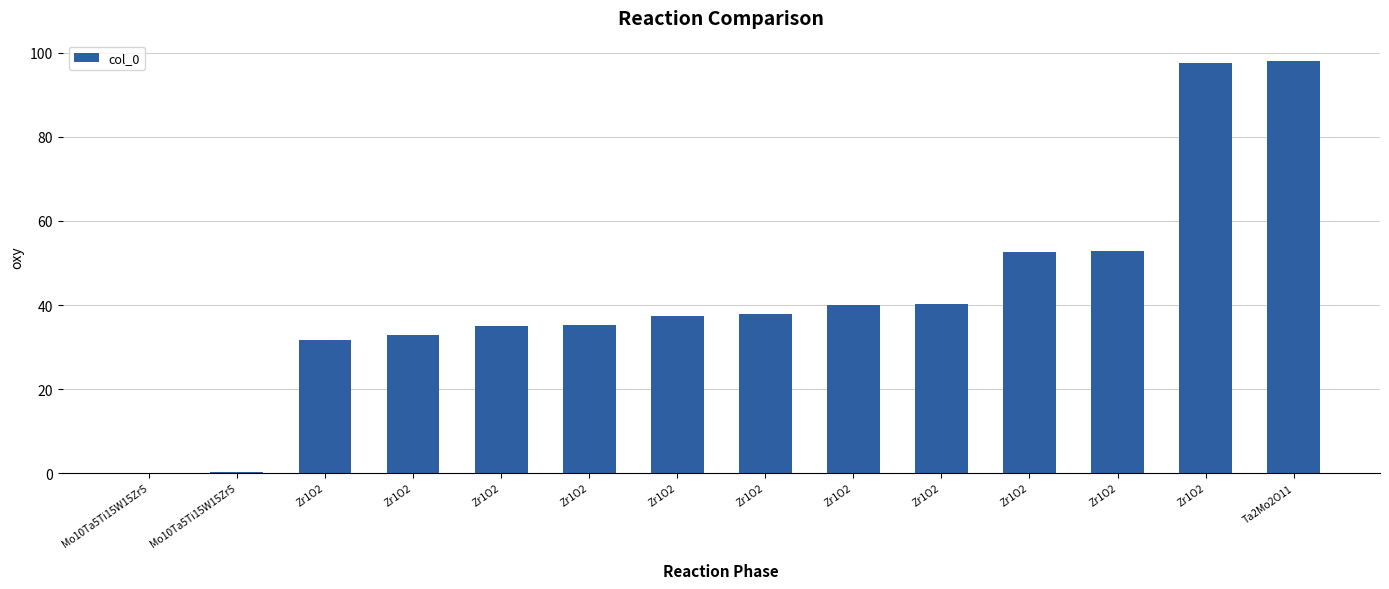

Is it true that the value at Zr1O2 is 40.2?

True